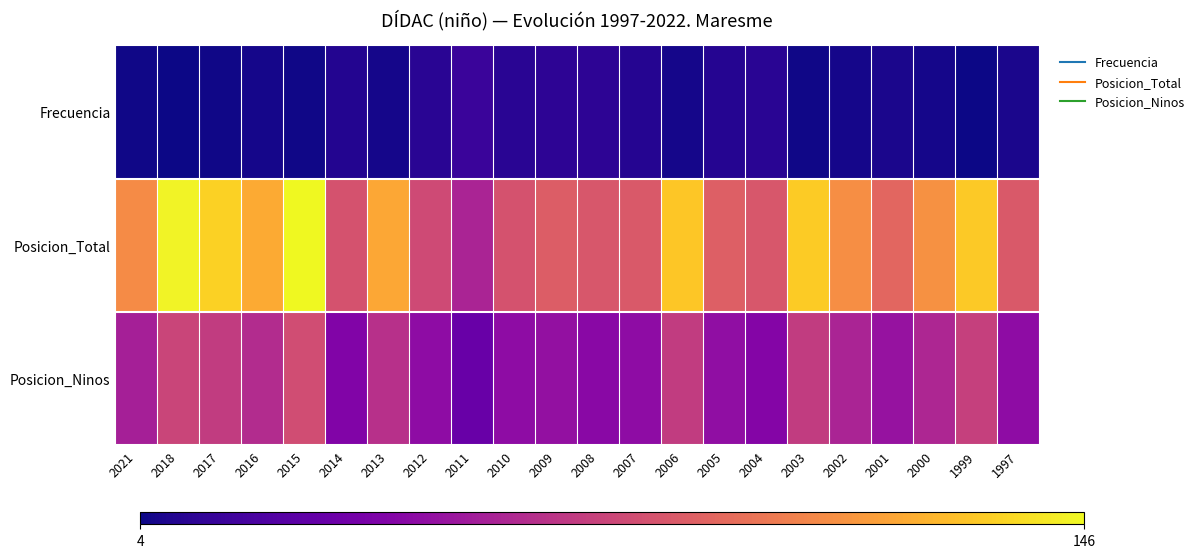

Which series changed the most between 2007 and 2002?

Posicion_Total